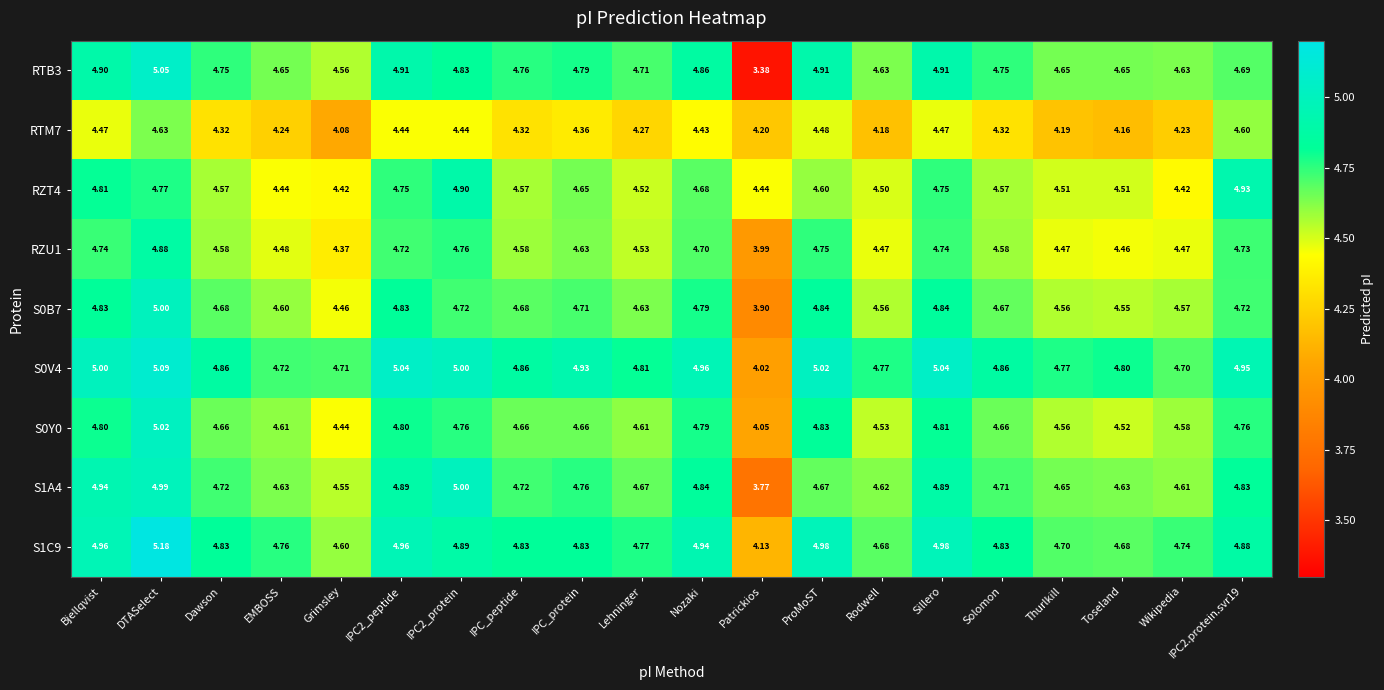

What is the total value across all series at EMBOSS?

41.1